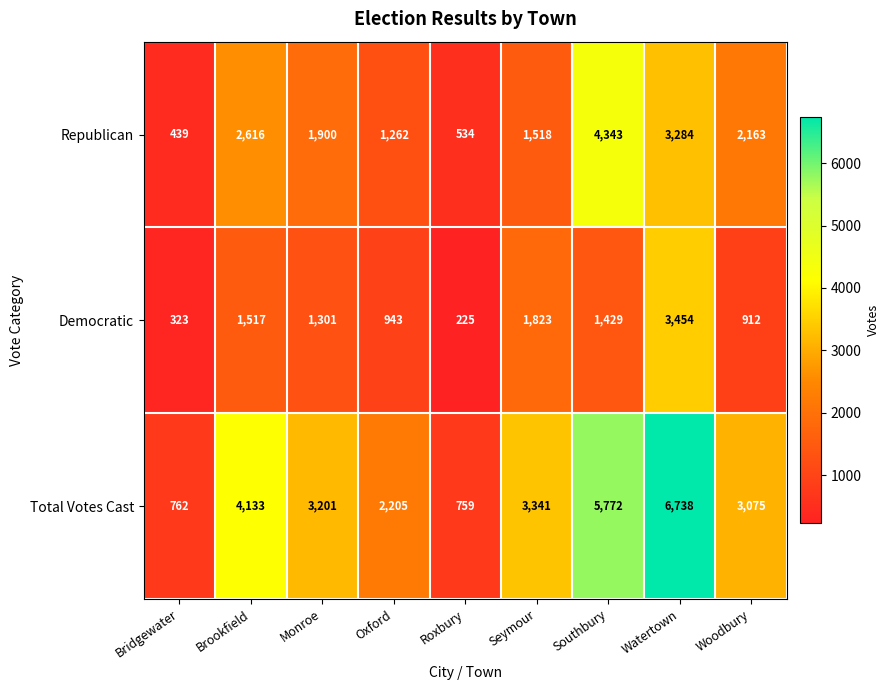

Between Bridgewater and Brookfield, which series saw the biggest shift?

Total Votes Cast